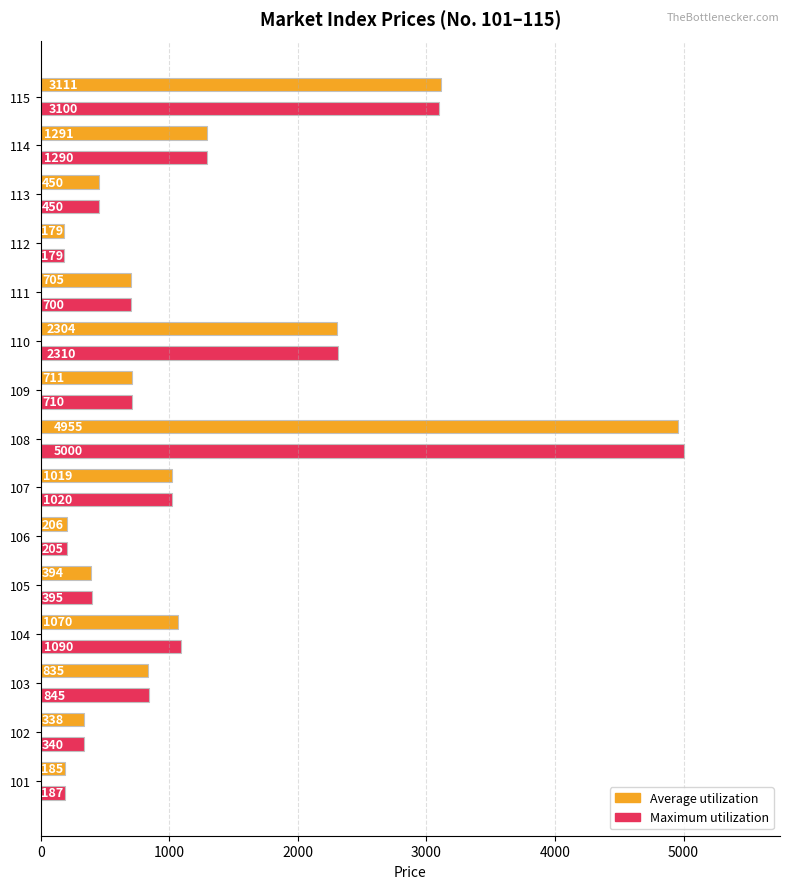

Count the number of data series in this chart.

2